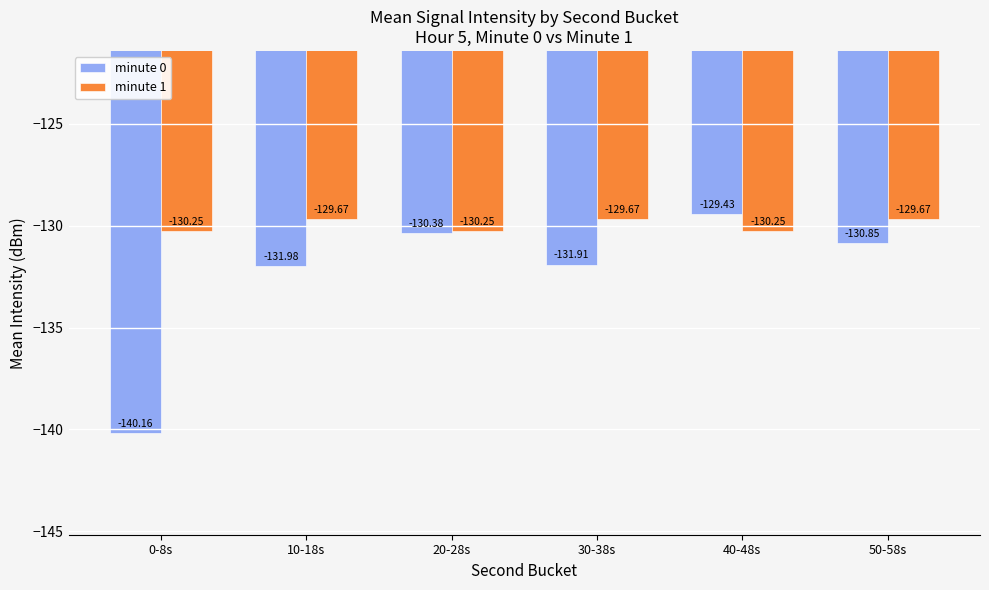

True or false: minute 1 has a value of -129.7 at 30-38s.

True